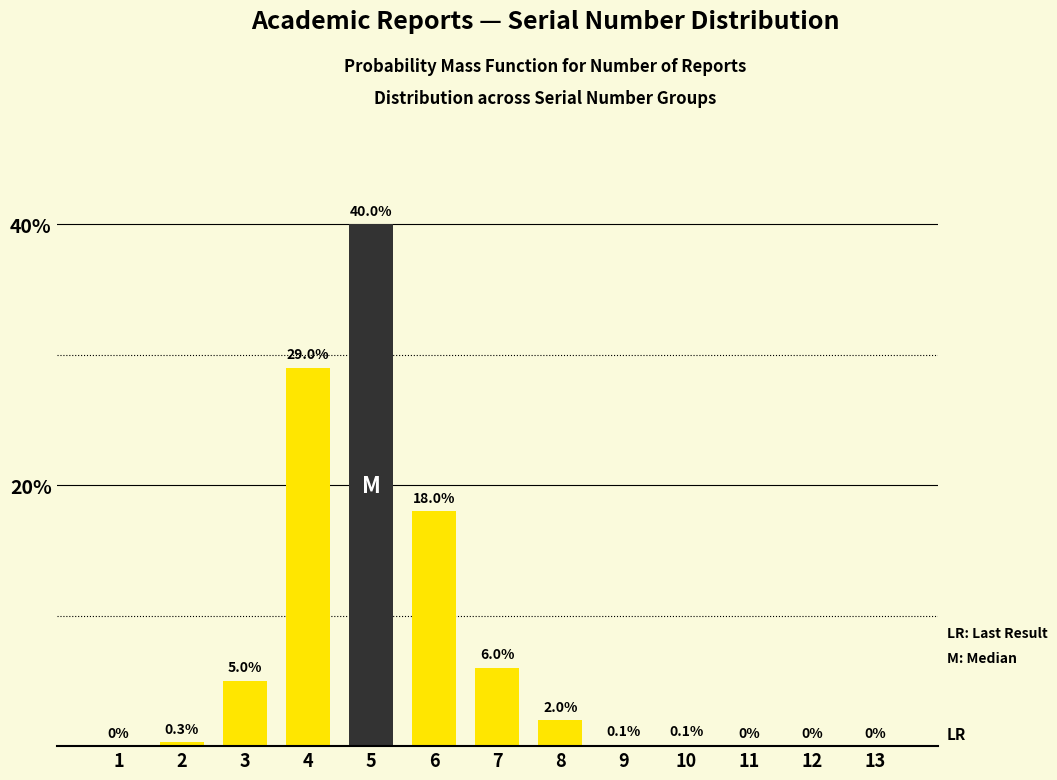

Reading left to right, list all the values displayed in this chart.

1=0.0	2=0.3	3=5.0	4=29.0	5=40.0	6=18.0	7=6.0	8=2.0	9=0.1	10=0.1	11=0.0	12=0.0	13=0.0